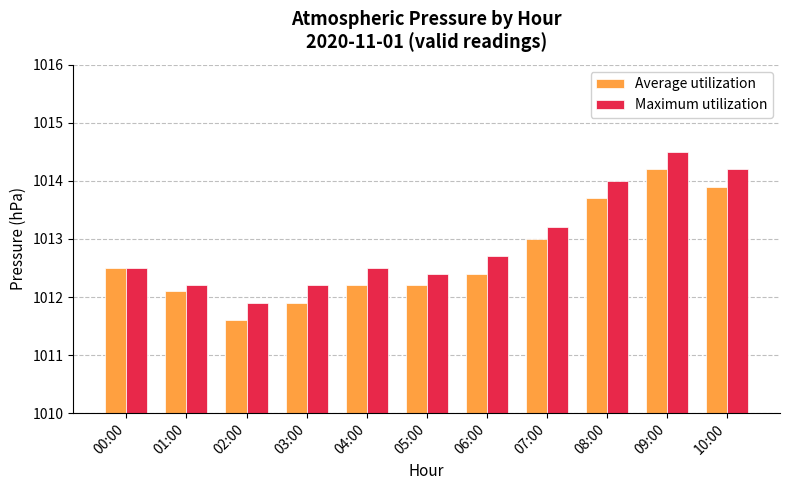

Reading left to right, extract all data points from this chart.

Average utilization: 00:00=1012.5	01:00=1012.1	02:00=1011.6	03:00=1011.9	04:00=1012.2	05:00=1012.2	06:00=1012.4	07:00=1013.0	08:00=1013.7	09:00=1014.2	10:00=1013.9
Maximum utilization: 00:00=1012.5	01:00=1012.2	02:00=1011.9	03:00=1012.2	04:00=1012.5	05:00=1012.4	06:00=1012.7	07:00=1013.2	08:00=1014.0	09:00=1014.5	10:00=1014.2